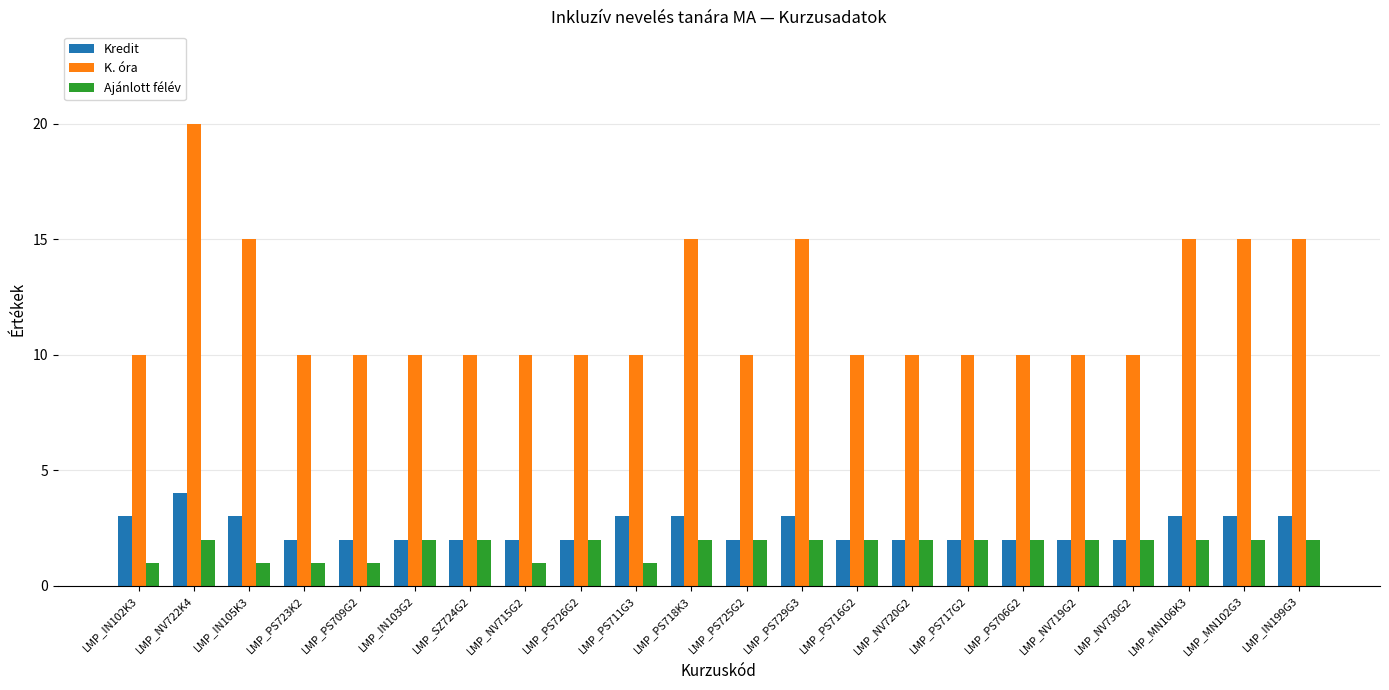

Which series has the largest range (max minus min)?

K. óra